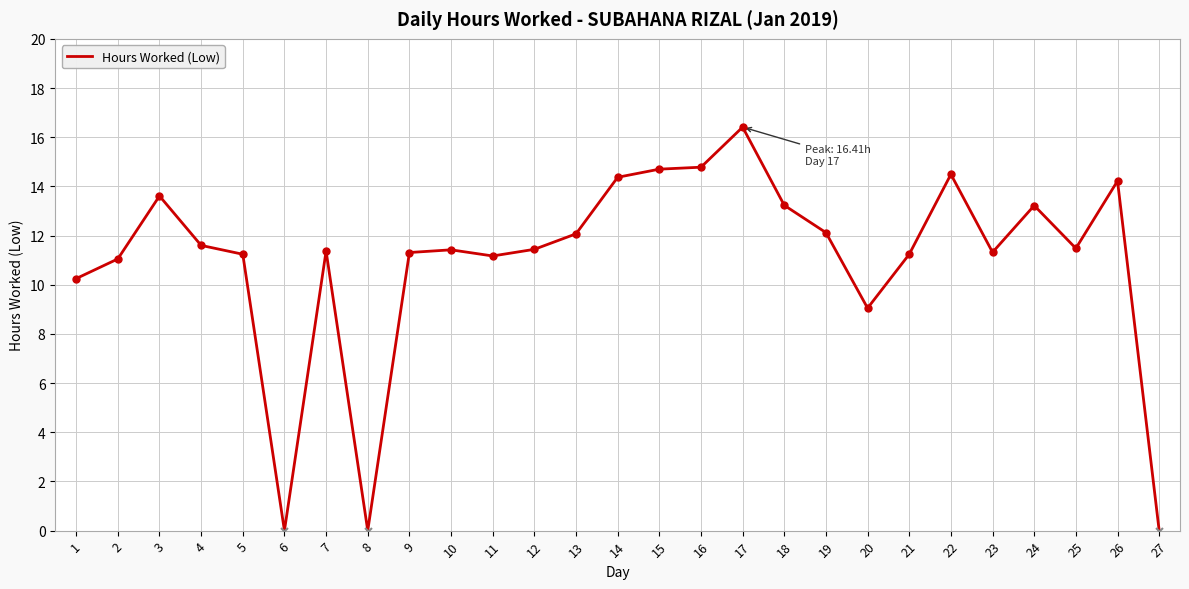

Approximately how many times larger is the value at 12 compared to 18?

0.9